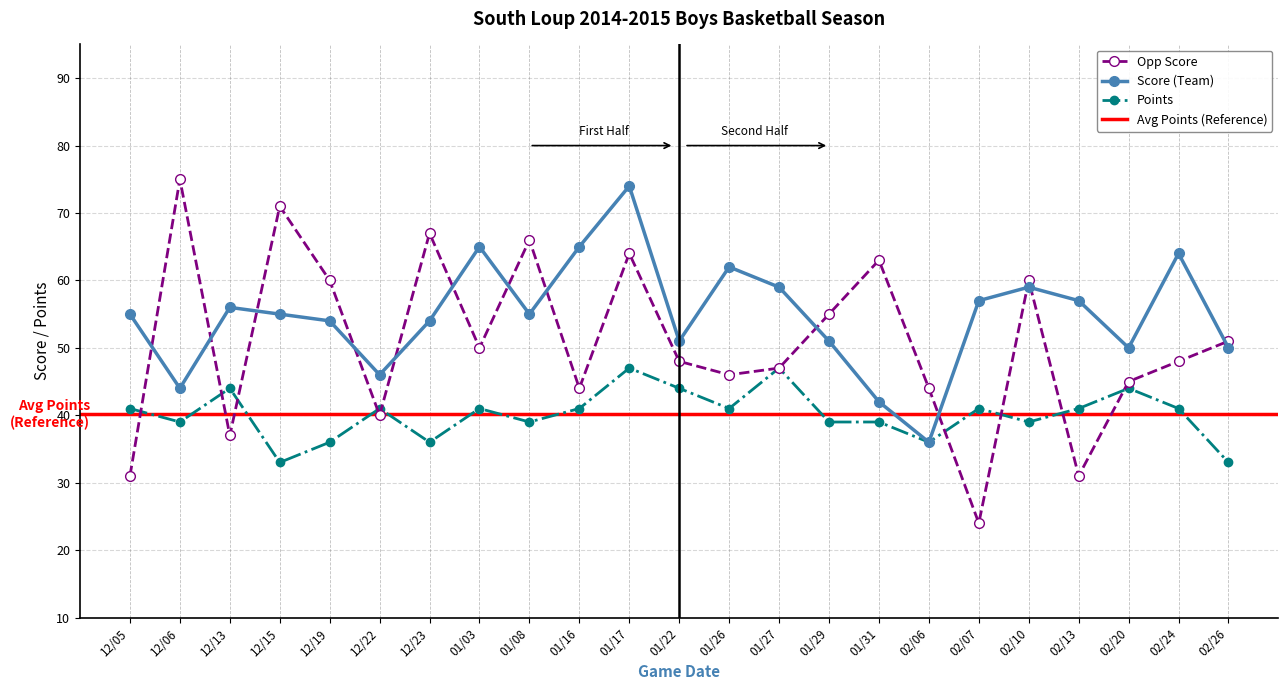

List the series in order of their peak value, lowest first.

Points, Score (Team), Opp Score